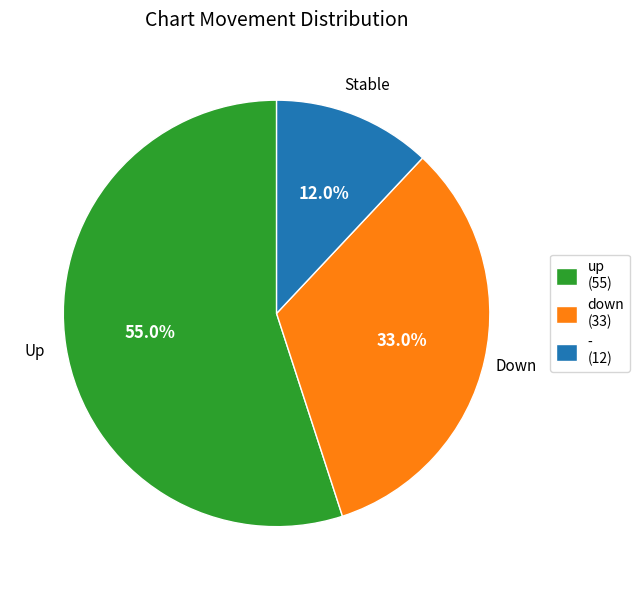

Is the sum of - and down greater than half?

No